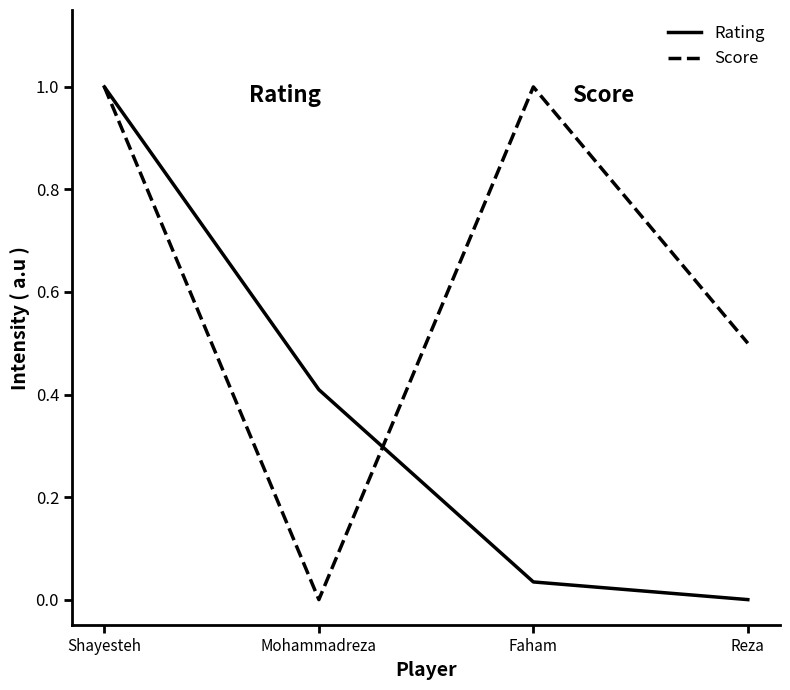

What is the maximum value shown in the chart?

1.0